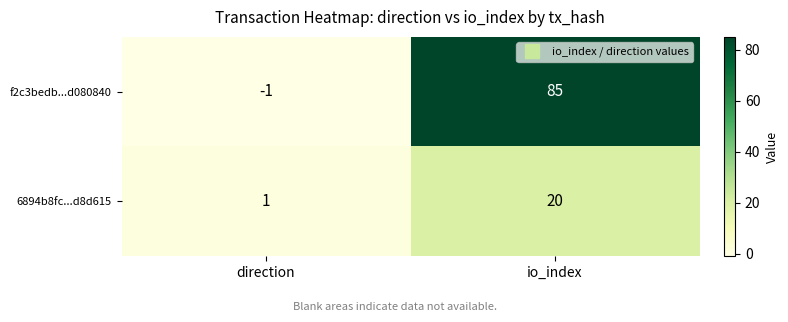

What is the average value of the f2c3bedb...d080840 series?

42